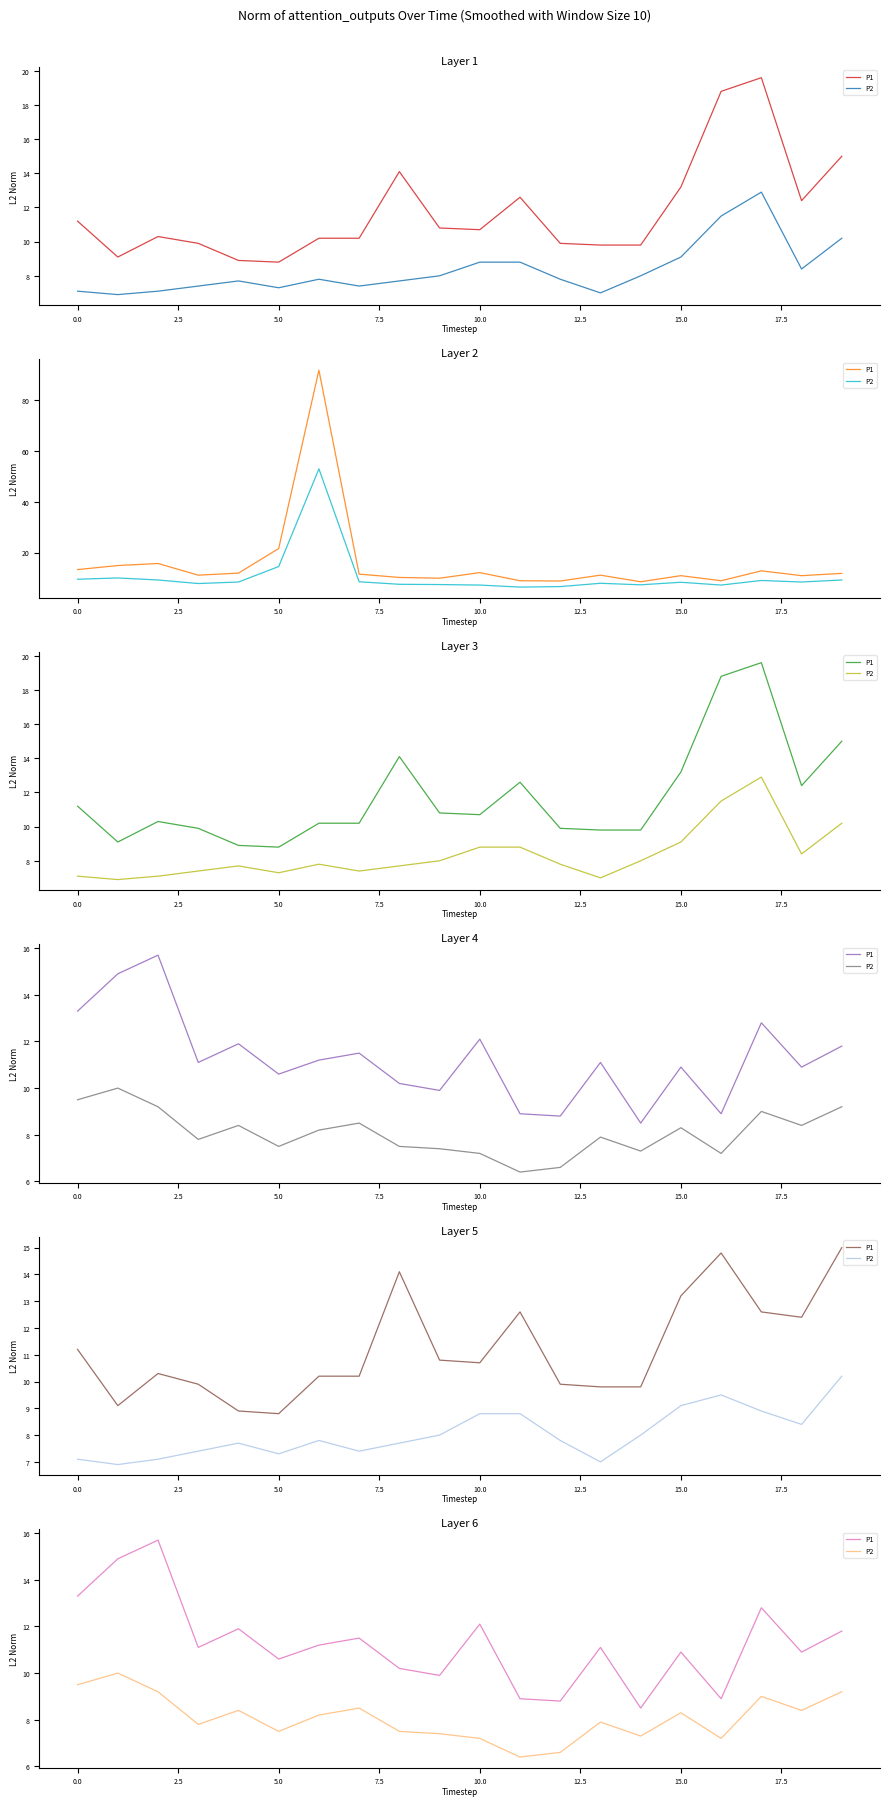

Which series has the largest total across all categories?

P1